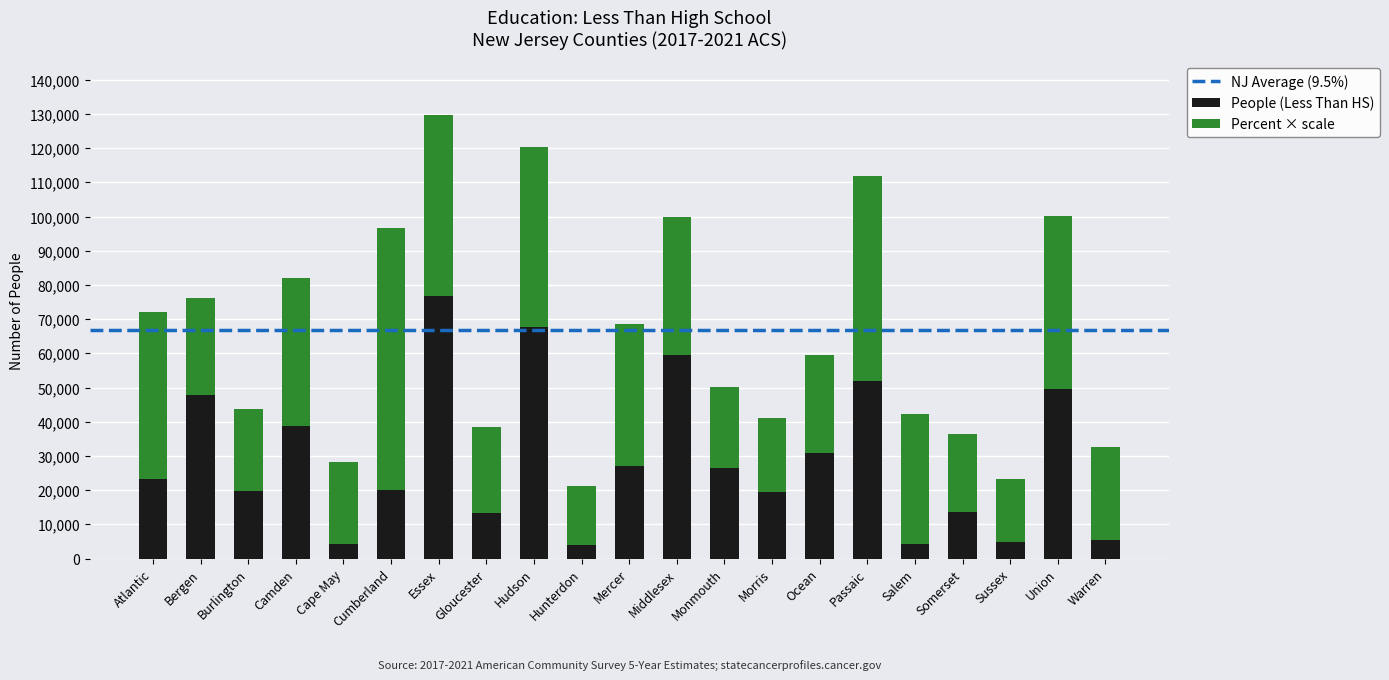

What is the total value across all series at Middlesex?

99971.7